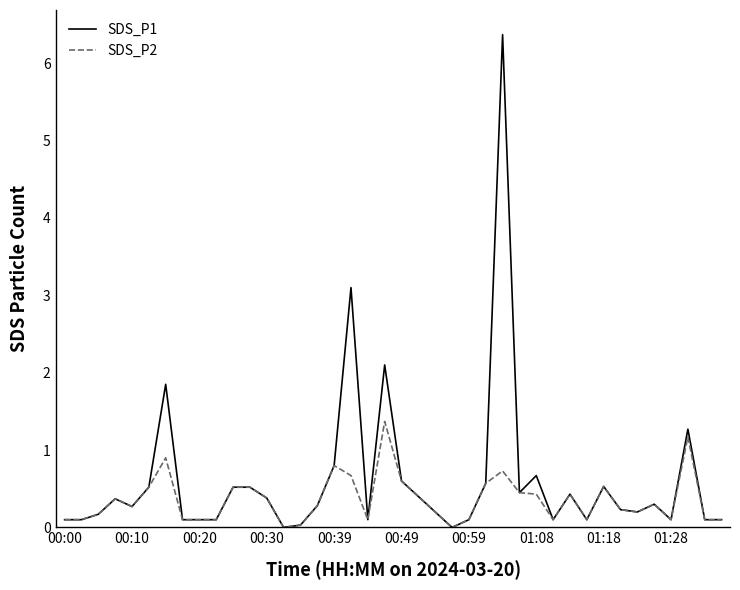

List the series in order of their peak value, lowest first.

SDS_P2, SDS_P1